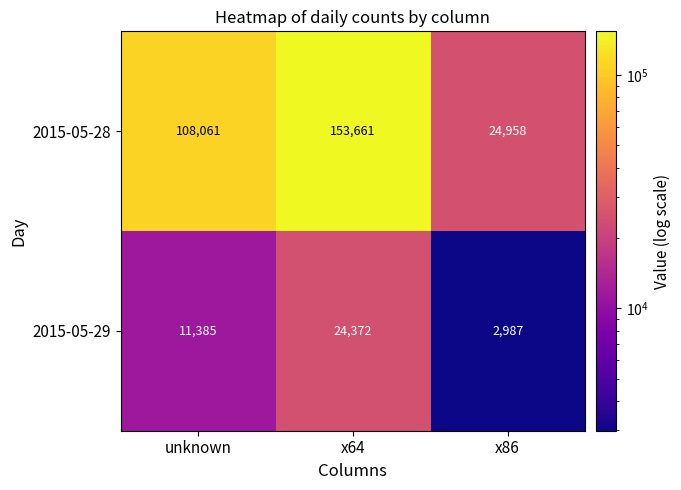

Which series has the largest total across all categories?

2015-05-28